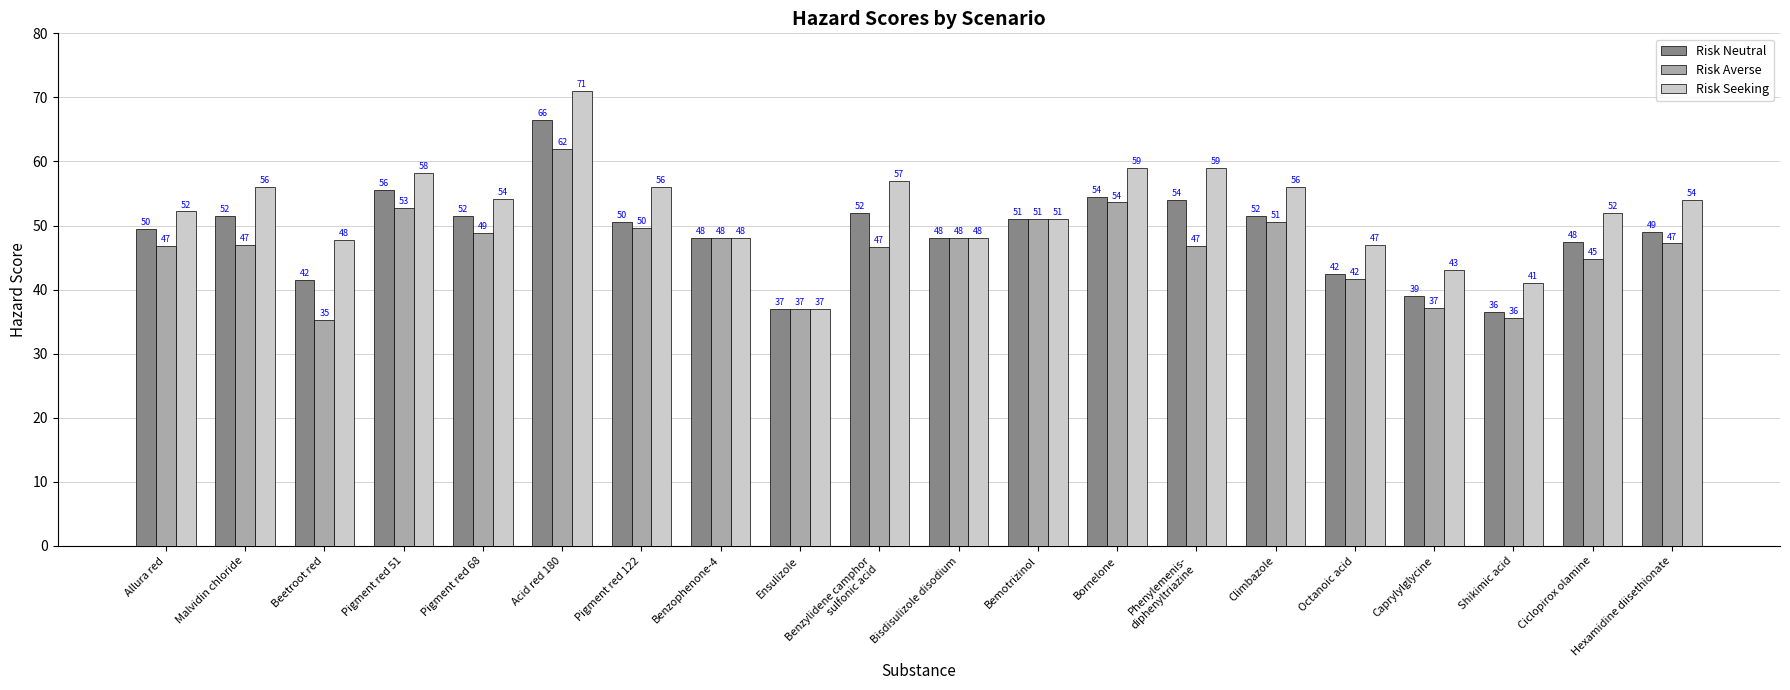

Count the number of data series in this chart.

3